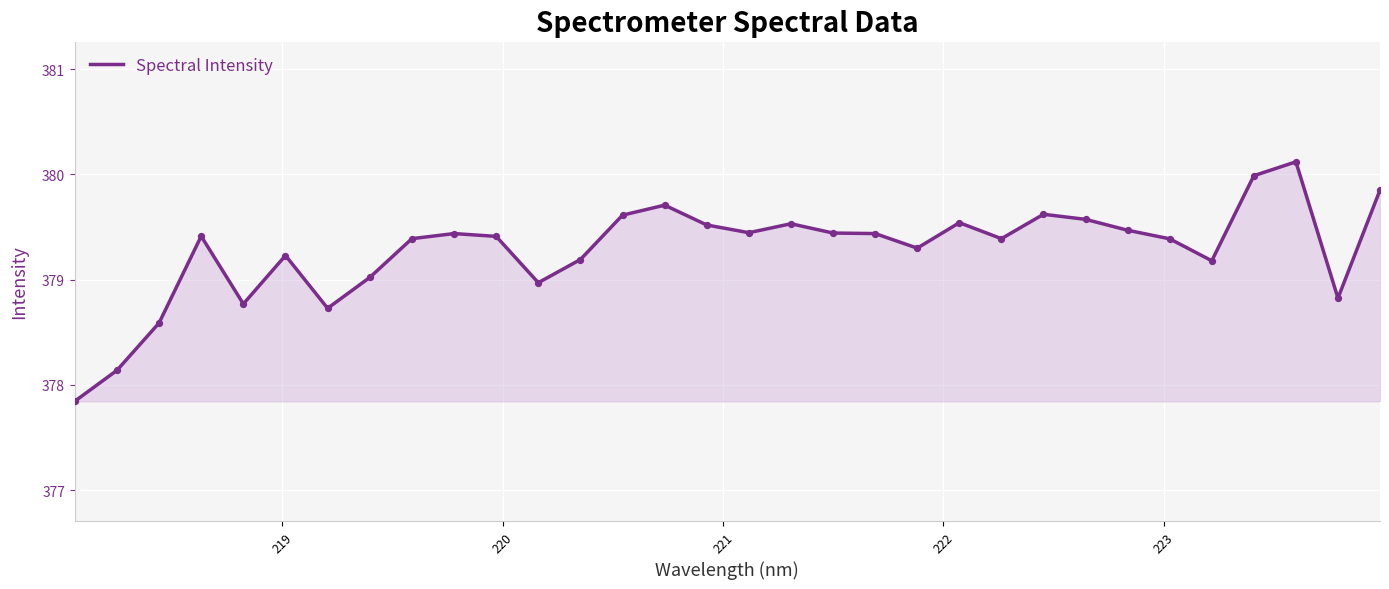

What is the minimum value shown in the chart?

377.8